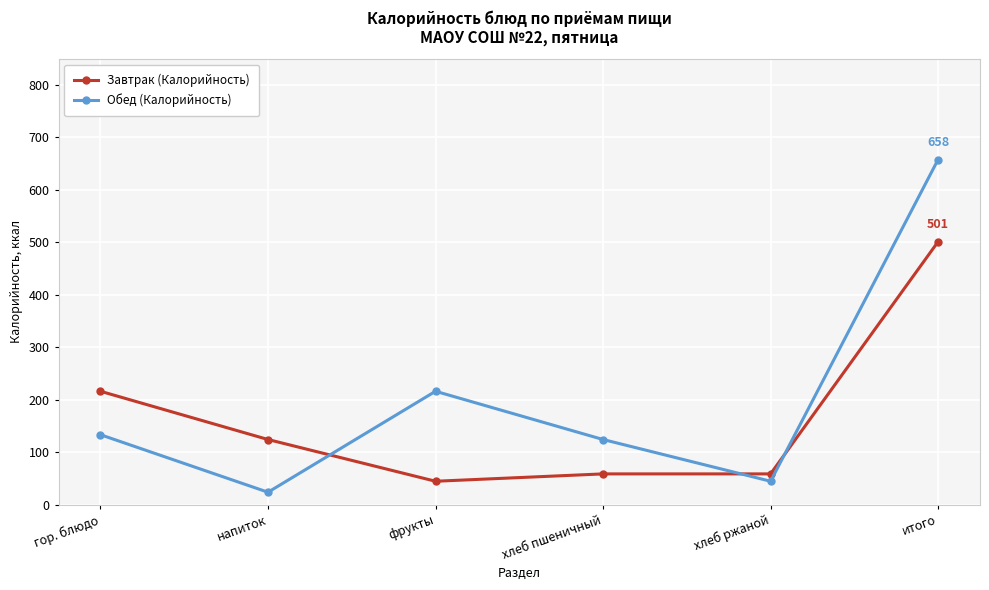

What is the label of the 4th point from the left?

хлеб пшеничный